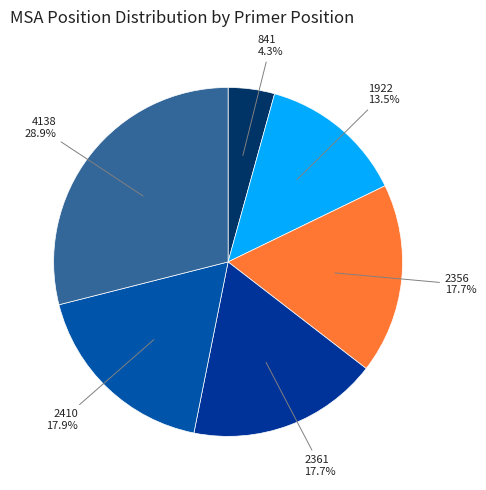

Which category has the smallest portion of the pie?

841